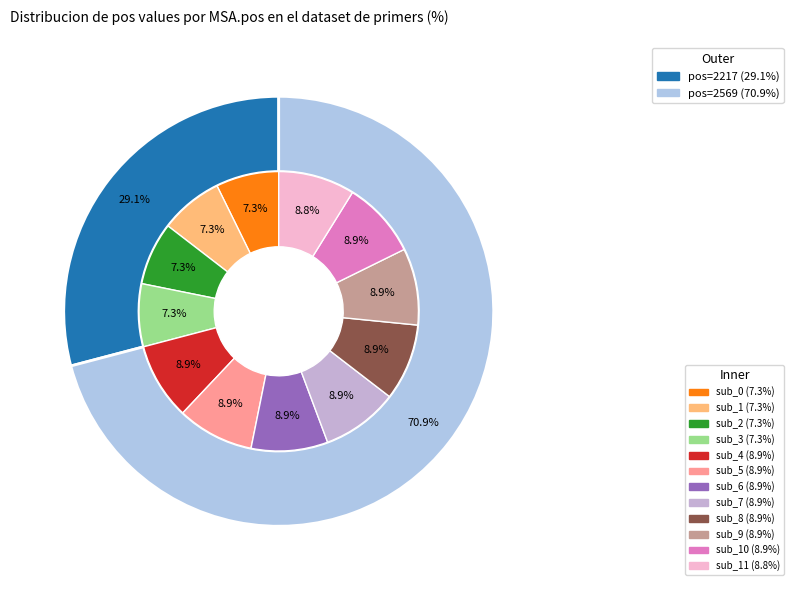

What portion of the pie excludes 2217?

70.9%